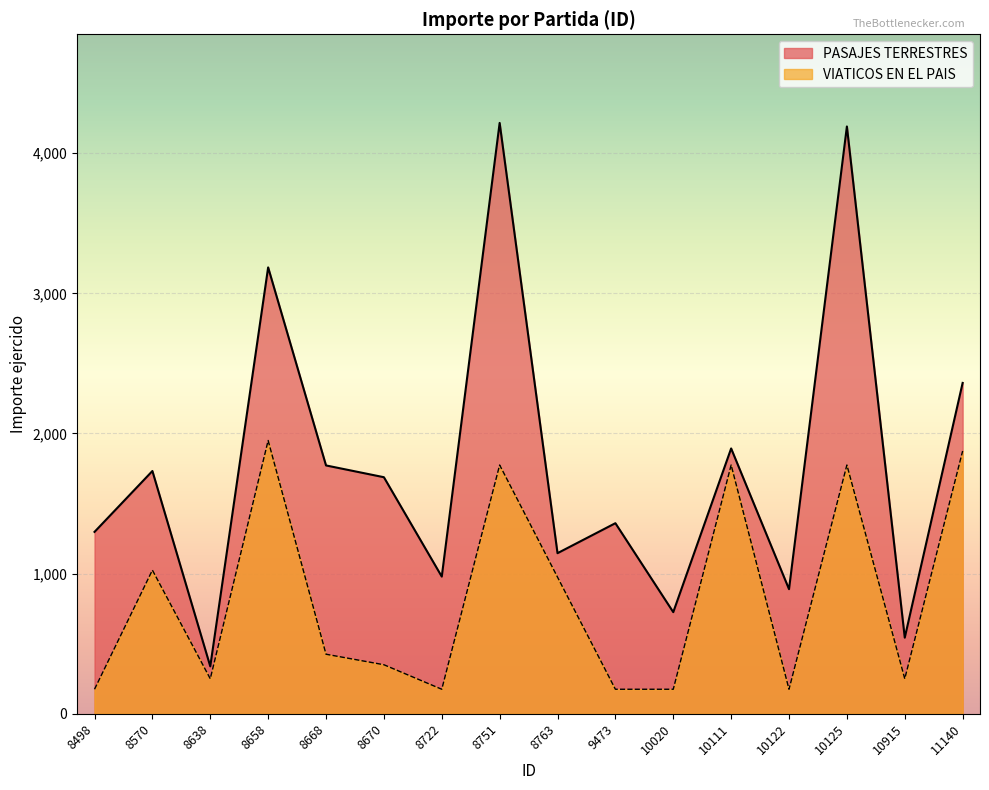

Rank the series by their average value, from lowest to highest.

VIATICOS EN EL PAIS, PASAJES TERRESTRES